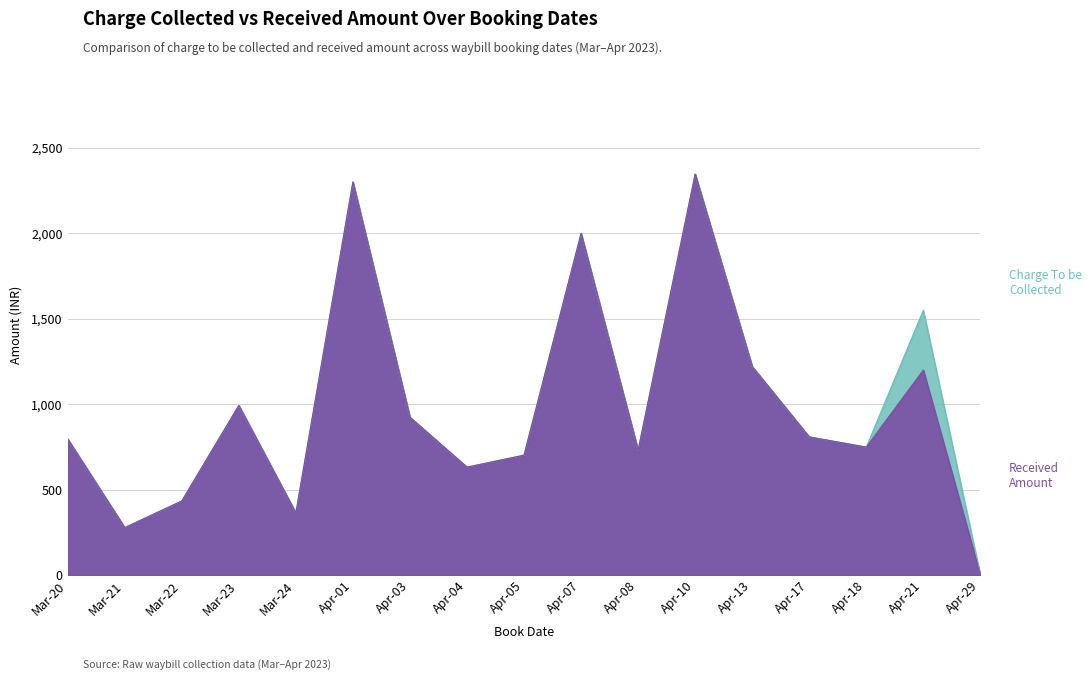

At how many categories does at least one series exceed 302?

15